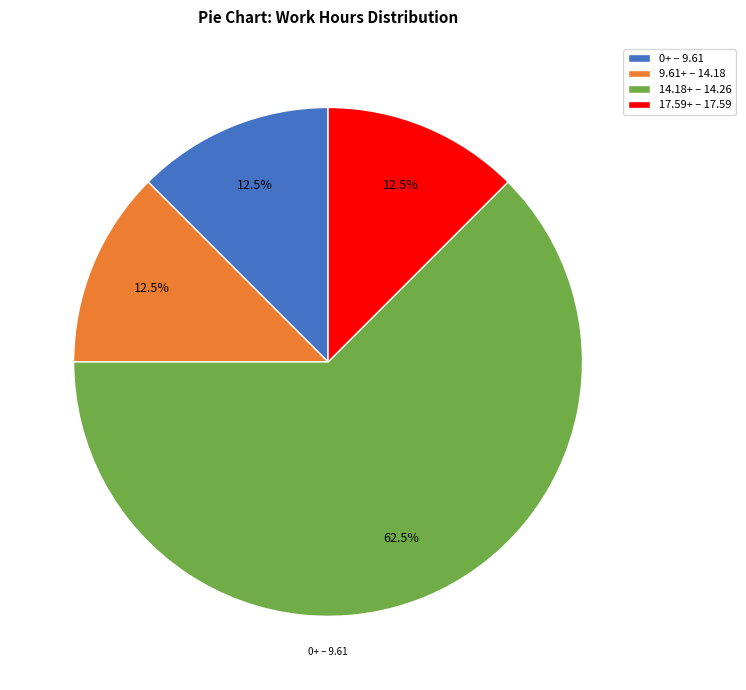

Which has a higher value, 14.18+ – 14.26 or 9.61+ – 14.18?

14.18+ – 14.26